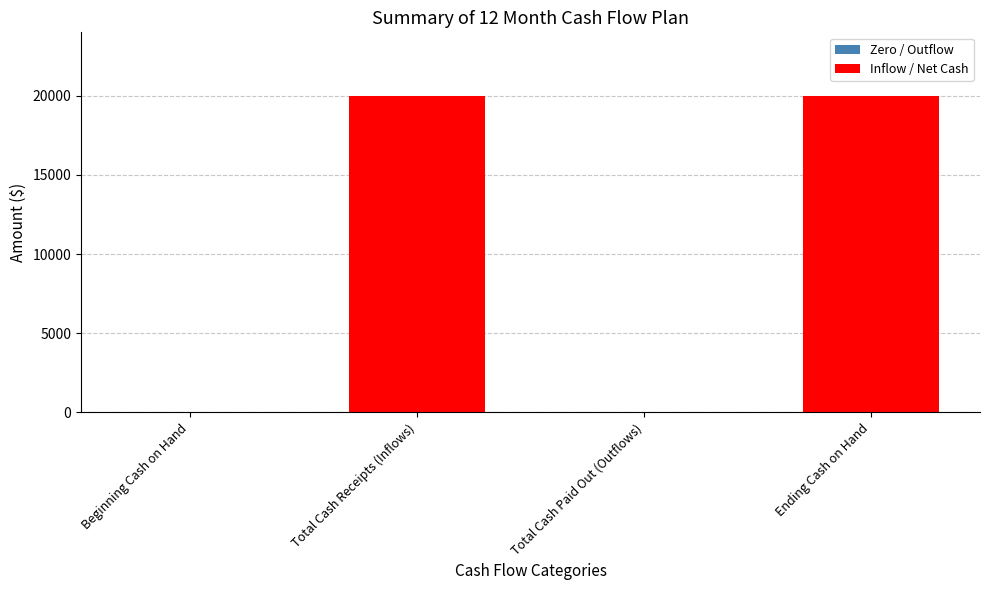

What is the sum of the values at Total Cash Receipts (Inflows) and Beginning Cash on Hand?

20000